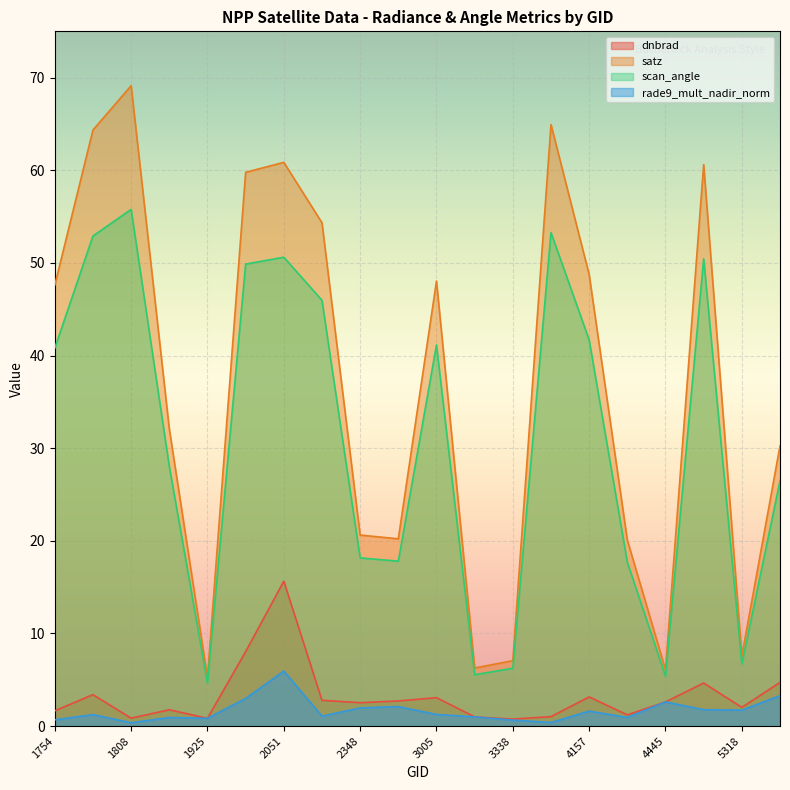

What is the difference between the maximum and minimum values in the rade9_mult_nadir_norm series?

5.6